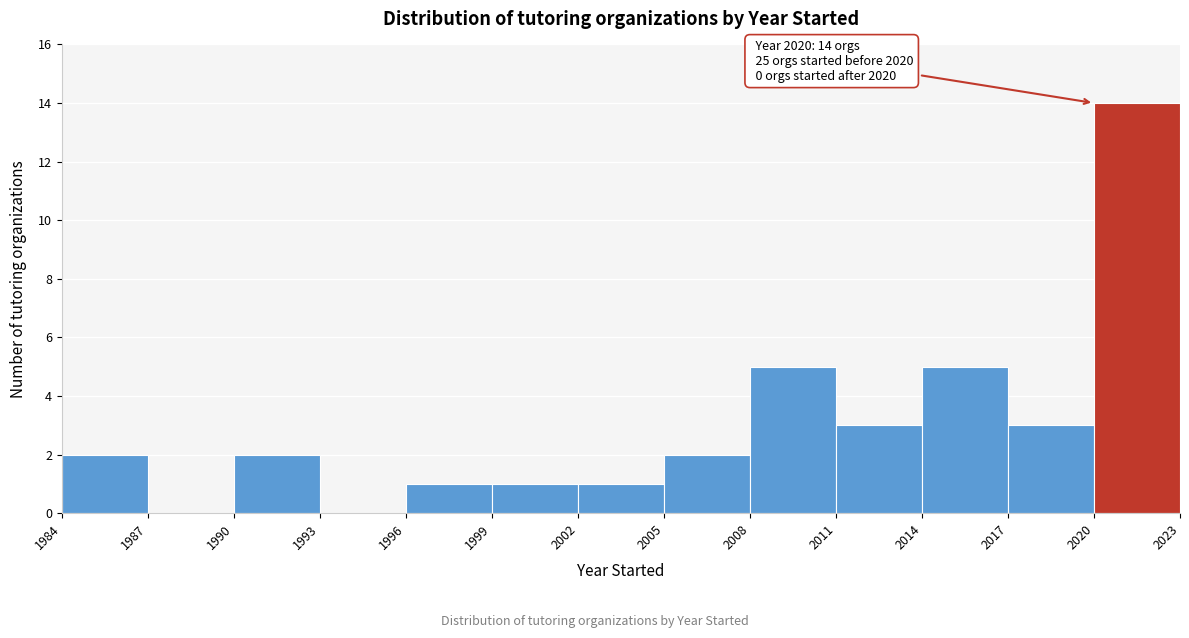

Over which range of the x-axis is the bar tallest?

2020 to 2023